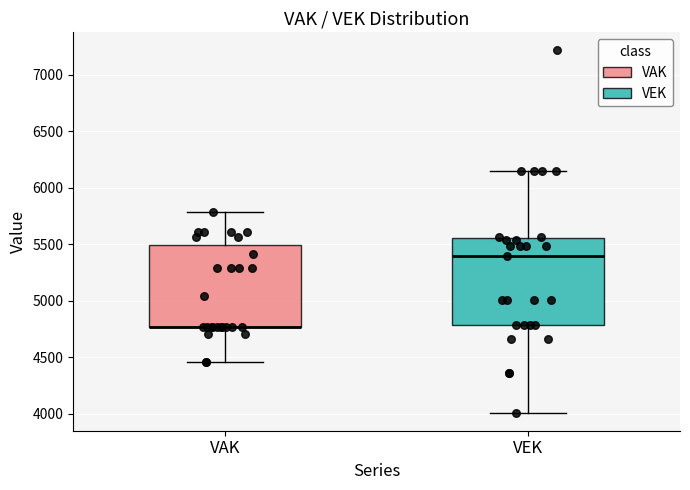

Reading left to right, read every box against the y-axis: the position of its median line, the range the box covers, and the ends of its whiskers. The values are not printed on the chart, so give them approximately, as read against the axis.

VAK: median 4750 (drawn on the box's lower edge), box 4750 to 5500, whiskers 4450 to 5800
VEK: median 5400, box 4800 to 5550, whiskers 4000 to 6150